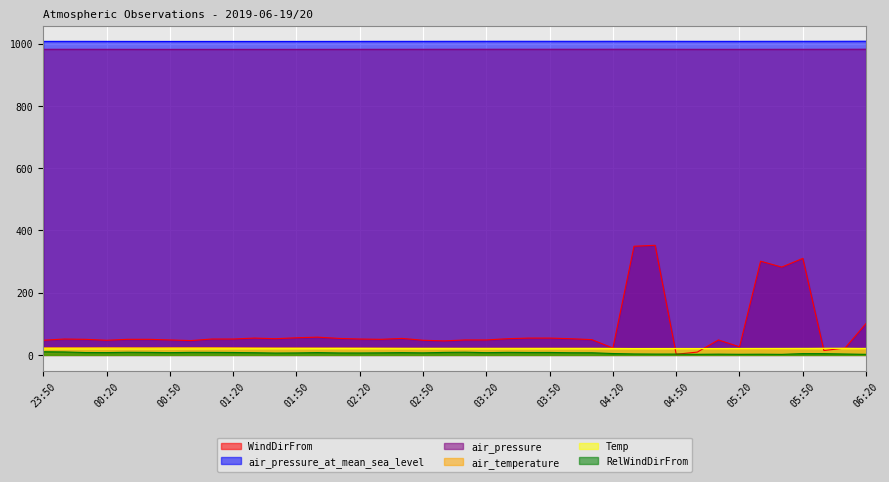

At how many categories does at least one series exceed 835?

40